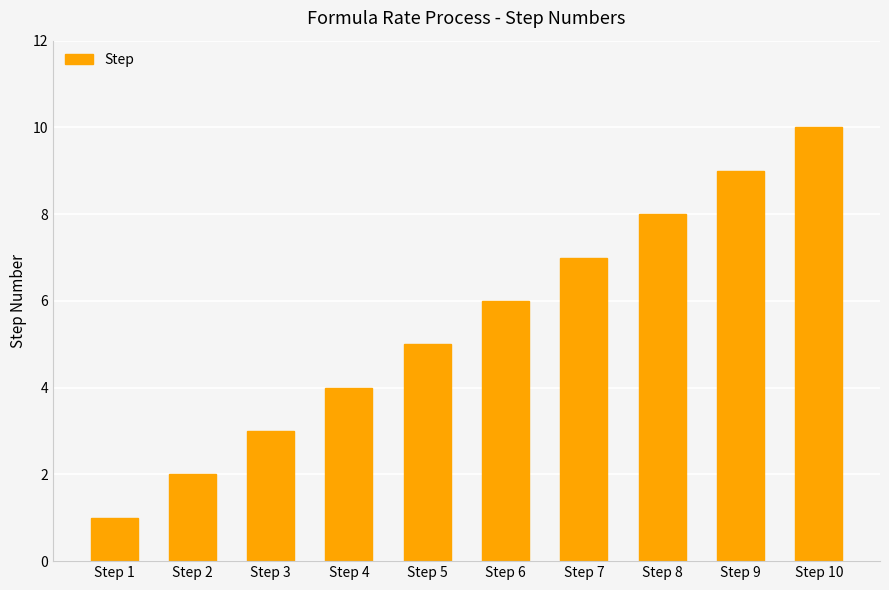

What is the sum of the values at Step 8 and Step 1?

9